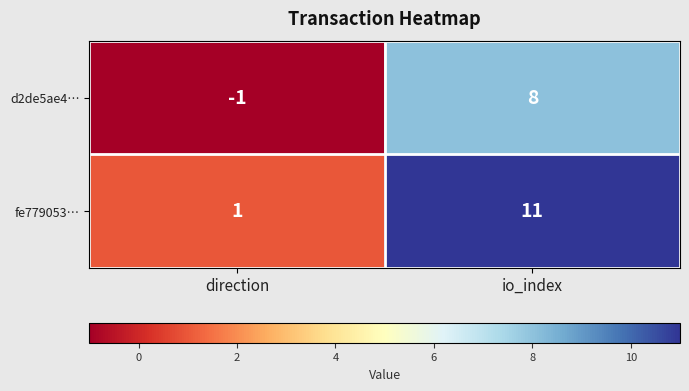

Which series has the largest total across all categories?

fe779053…